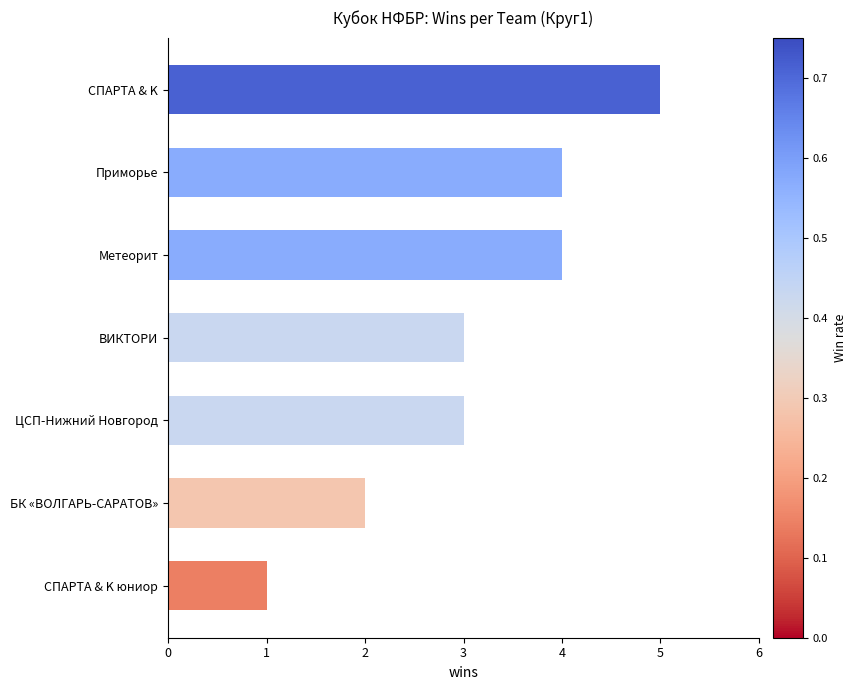

What is the difference between the maximum and minimum values?

4